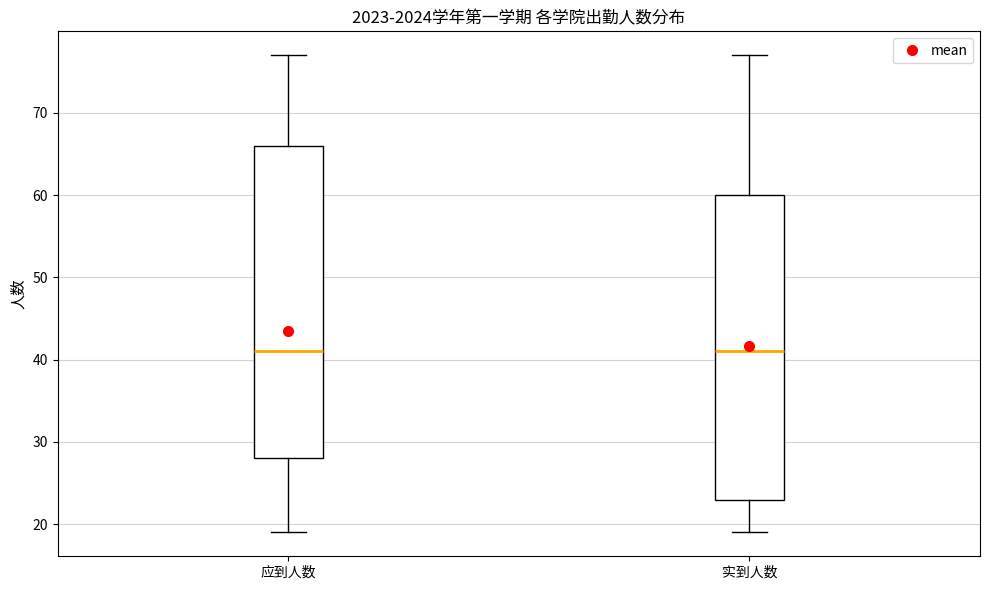

Reading left to right, transcribe this box plot: for each box, give where its median line is, the range the box spans, and where its two whiskers end, as read against the y-axis. The values are not printed on the chart, so give them approximately, as read against the axis.

应到人数: median 41, box 28 to 66, whiskers 19 to 77
实到人数: median 41, box 23 to 60, whiskers 19 to 77